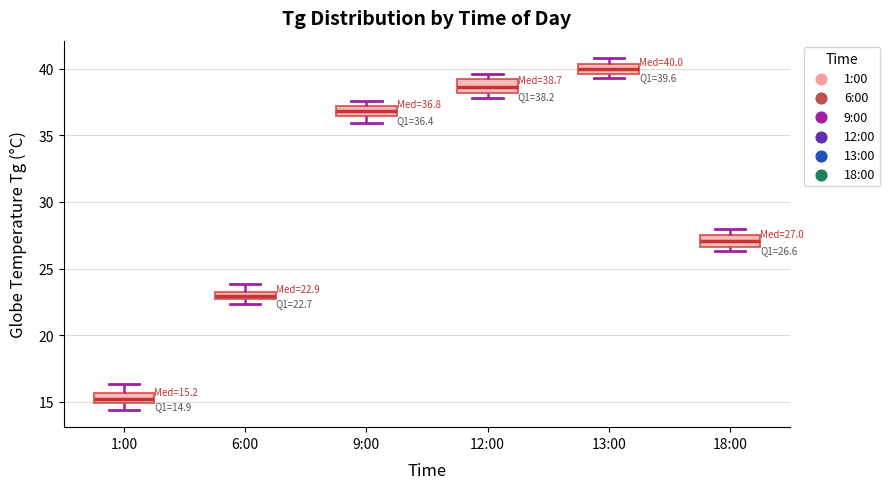

Which box has the highest median line?

13:00